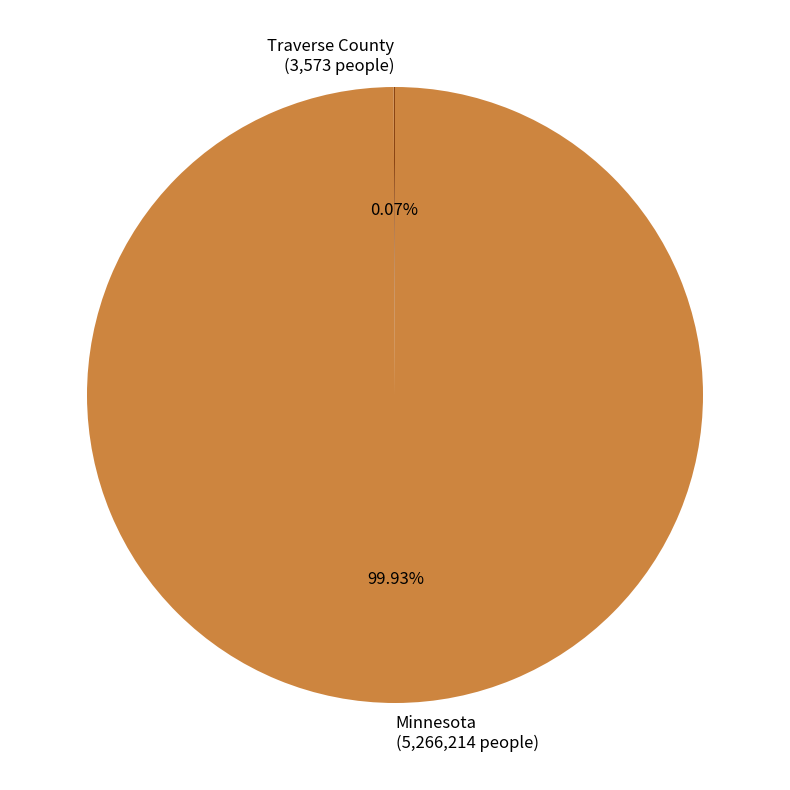

Is there a majority slice in this chart?

Yes